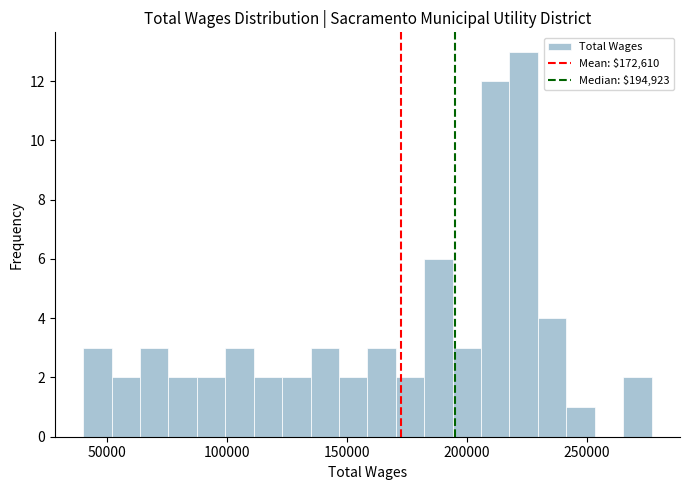

Read against the x-axis, roughly where is the centre of the tallest bar?

225000